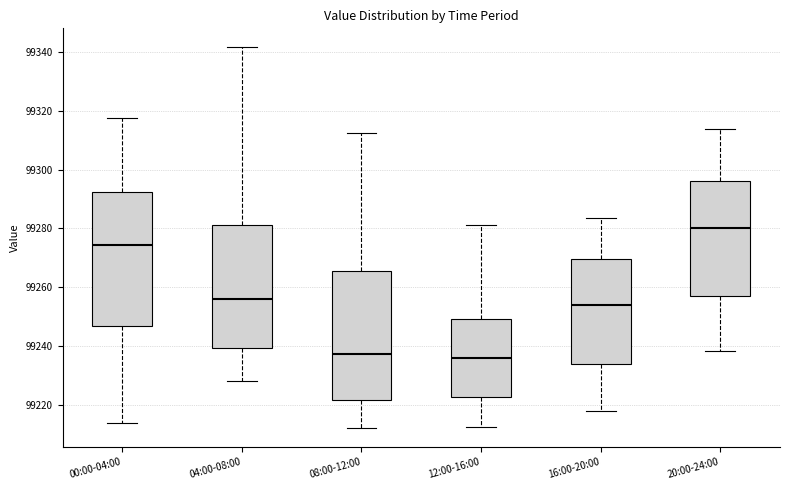

Reading left to right, read every box against the y-axis: the position of its median line, the range the box covers, and the ends of its whiskers. The values are not printed on the chart, so give them approximately, as read against the axis.

00:00-04:00: median 99274, box 99246 to 99292, whiskers 99214 to 99318
04:00-08:00: median 99256, box 99240 to 99282, whiskers 99228 to 99342
08:00-12:00: median 99238, box 99222 to 99266, whiskers 99212 to 99312
12:00-16:00: median 99236, box 99222 to 99250, whiskers 99212 to 99282
16:00-20:00: median 99254, box 99234 to 99270, whiskers 99218 to 99284
20:00-24:00: median 99280, box 99256 to 99296, whiskers 99238 to 99314